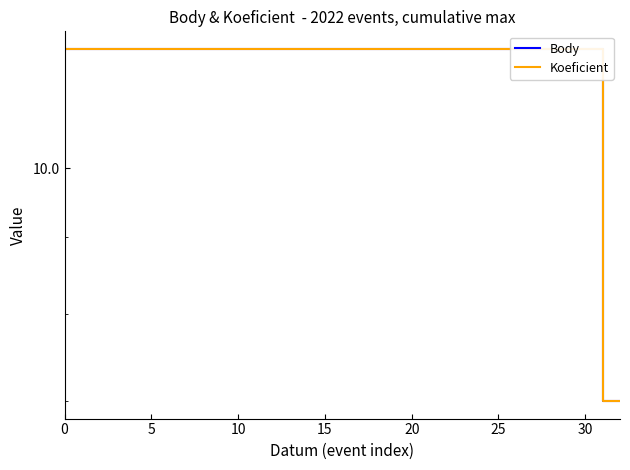

True or false: Body has more than 1 points higher than both neighbors.

False